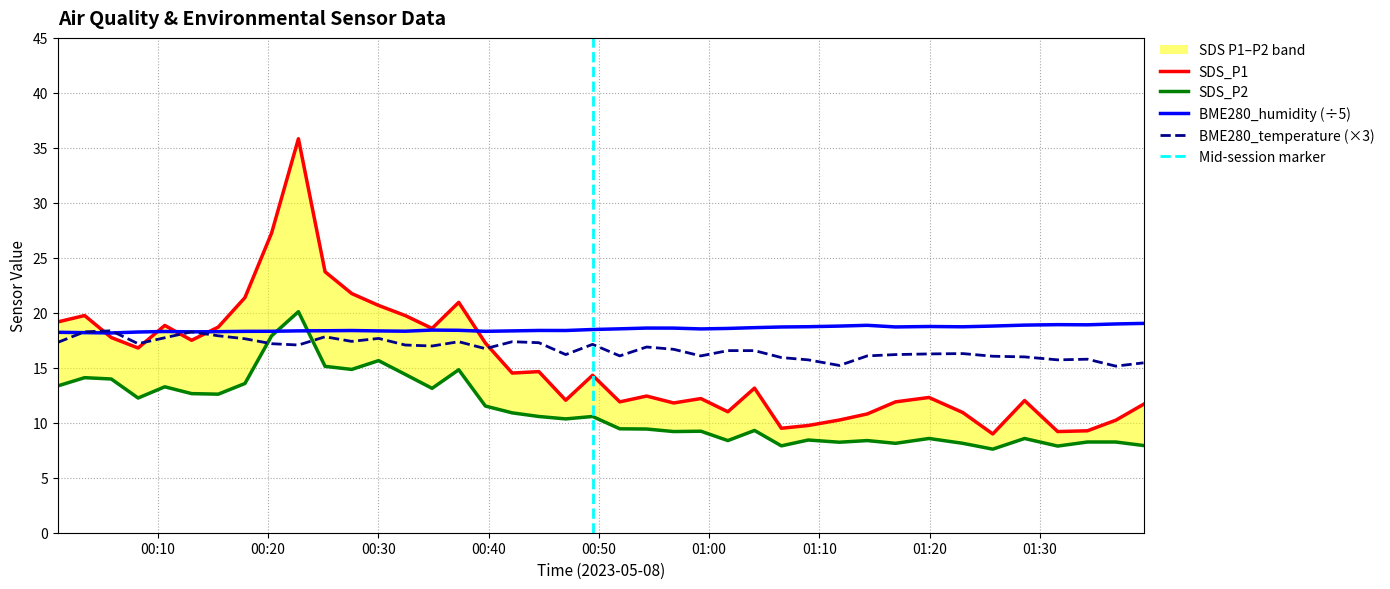

At which category does SDS_P1 reach its first local peak?

2023/05/08 00:03:23